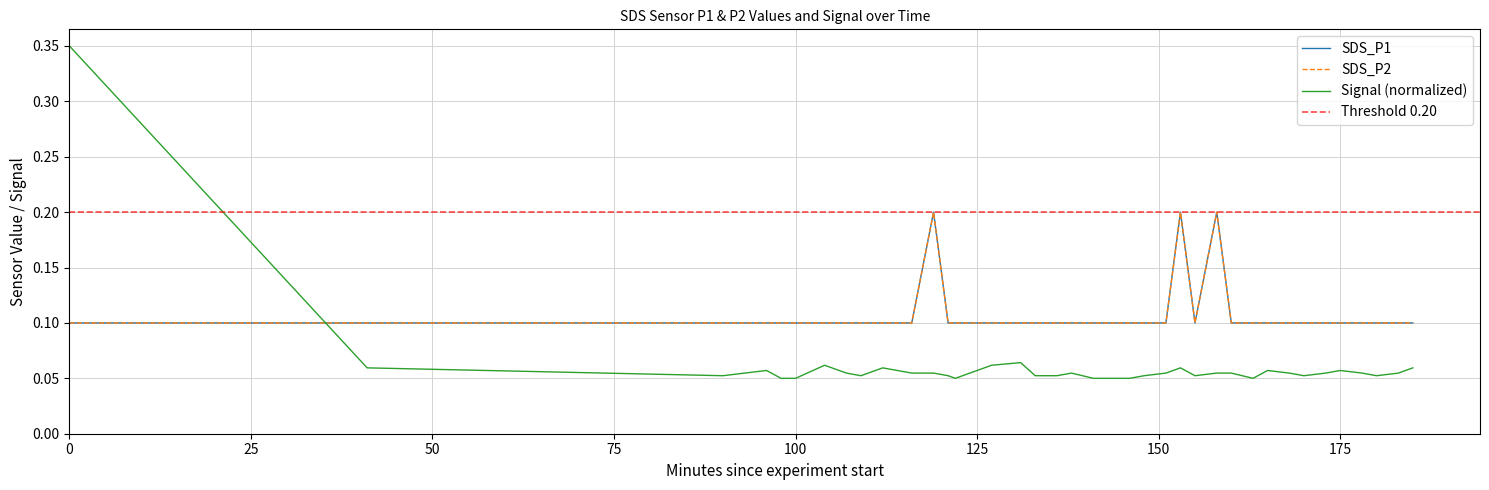

Where is Signal nearest to the value 0?

100